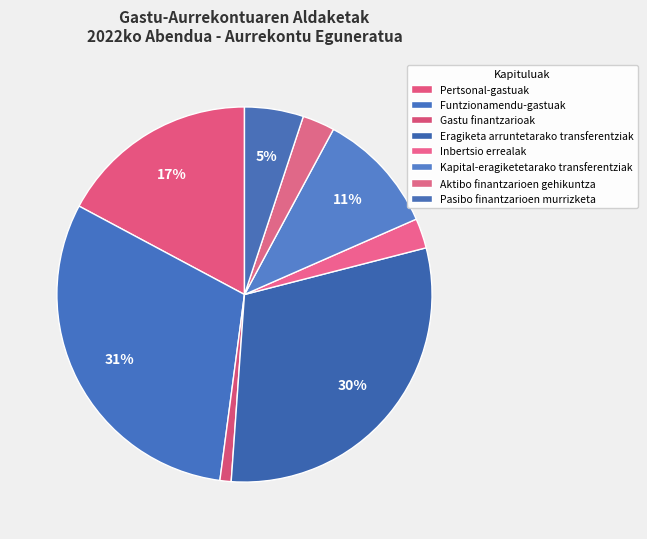

Combined, do Pertsonal-gastuak and Eragiketa arruntetarako transferentziak account for over 50%?

No